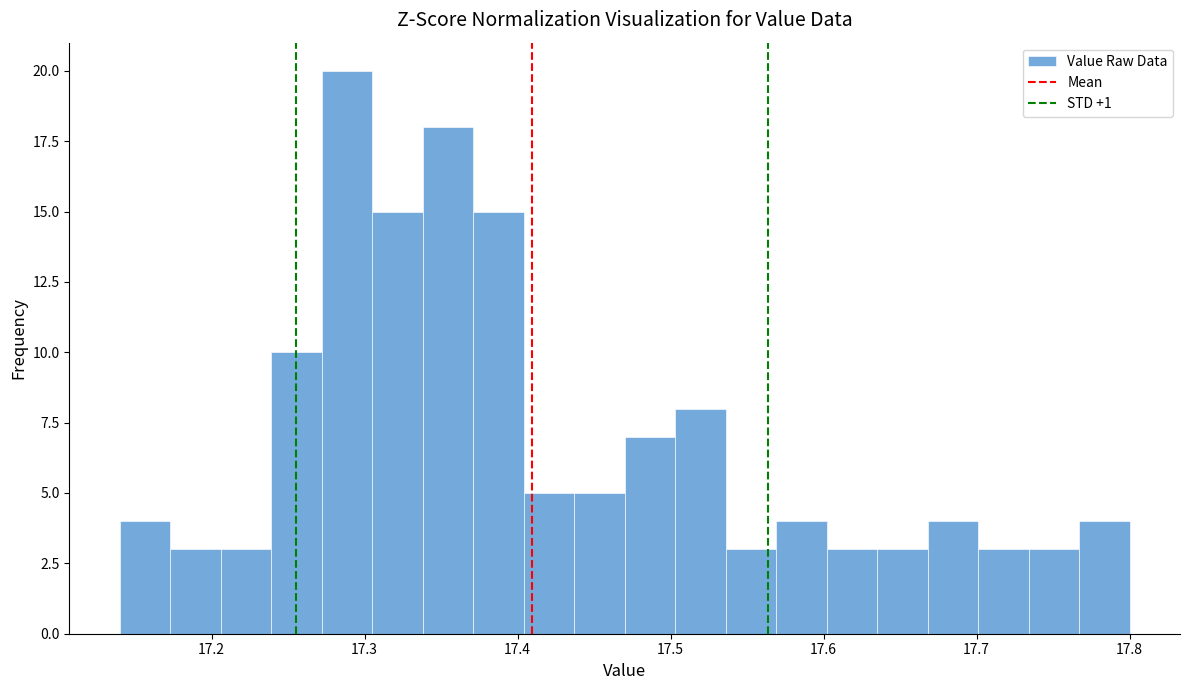

Read against the x-axis, roughly where is the centre of the tallest bar?

17.29